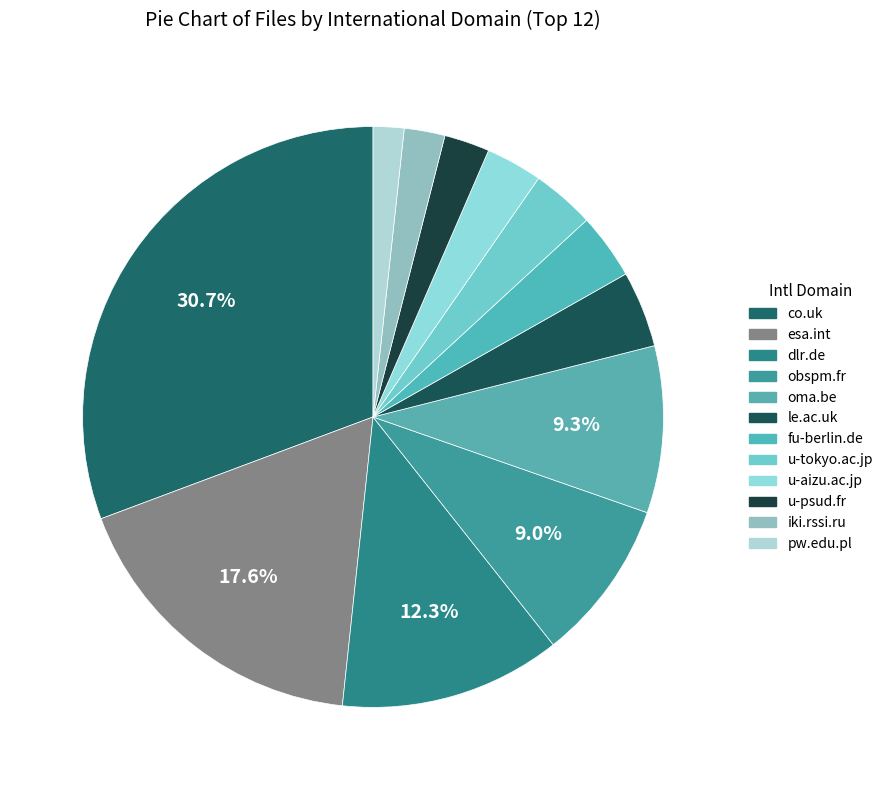

How many slices are in this pie chart?

12